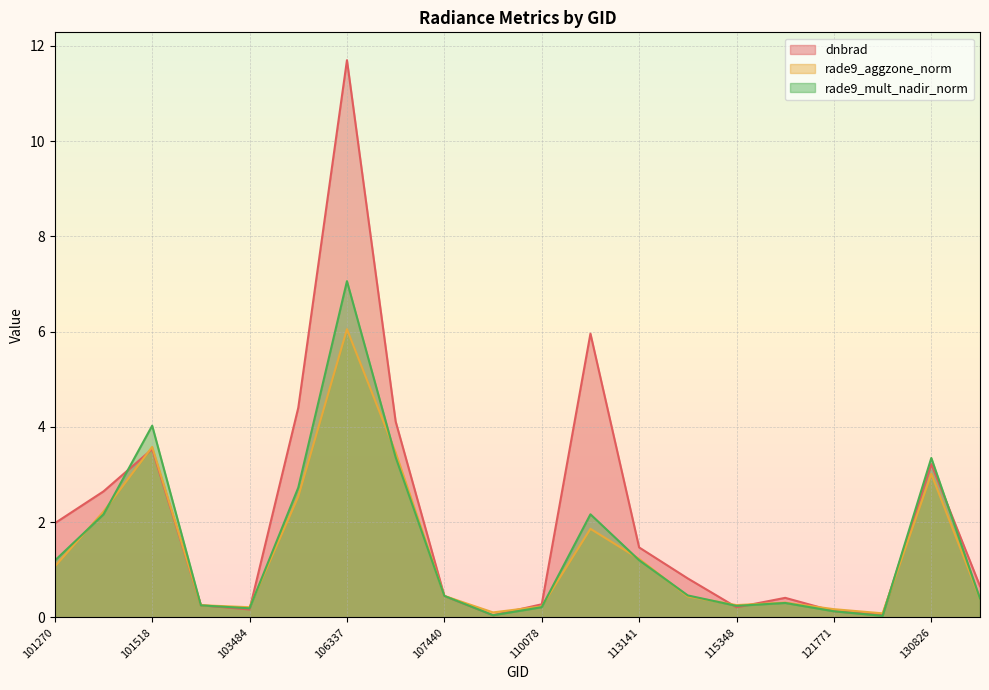

True or false: dnbrad has a value of 6.4 at 106518.

False